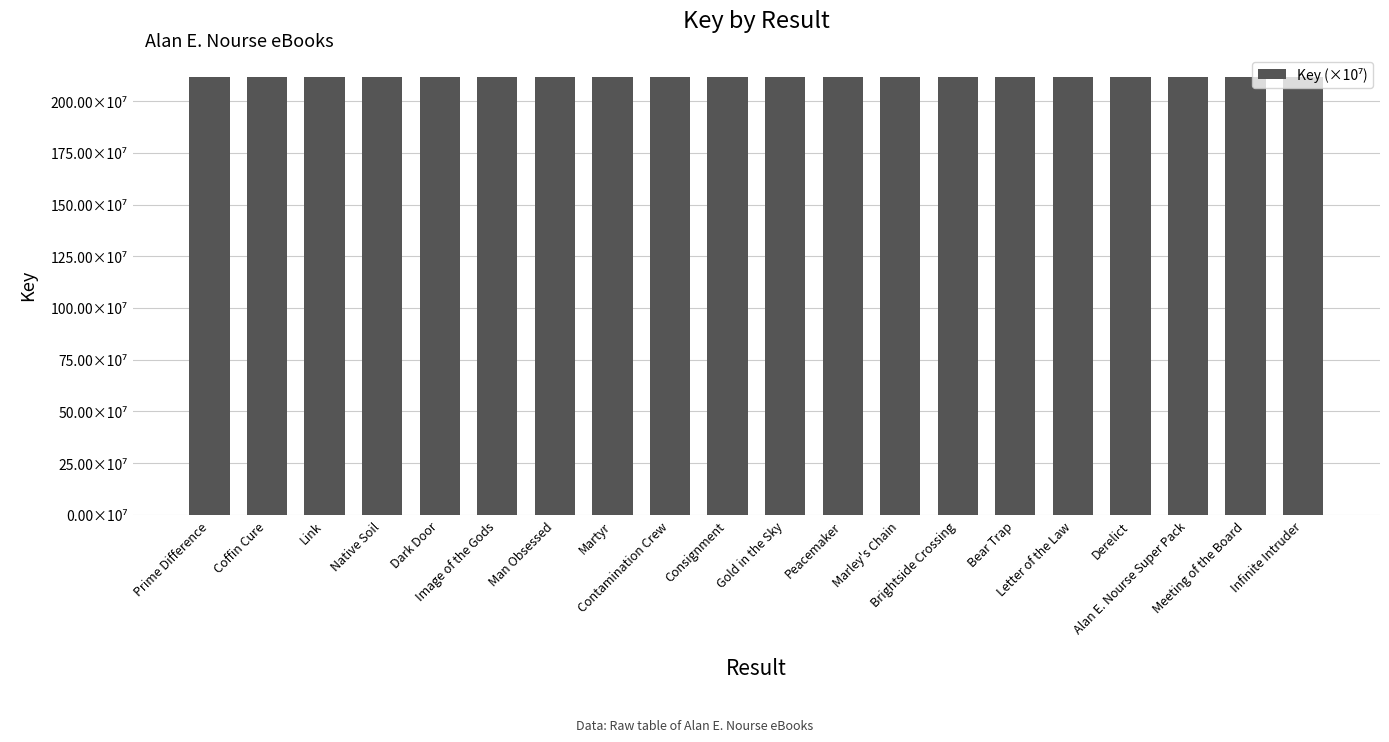

List the labels in order of value, largest first.

Native Soil, Peacemaker, Contamination Crew, Consignment, Brightside Crossing, Letter of the Law, Gold in the Sky, Prime Difference, Derelict, Infinite Intruder, Martyr, Alan E. Nourse Super Pack, Bear Trap, Coffin Cure, Image of the Gods, Dark Door, Link, Marley's Chain, Meeting of the Board, Man Obsessed